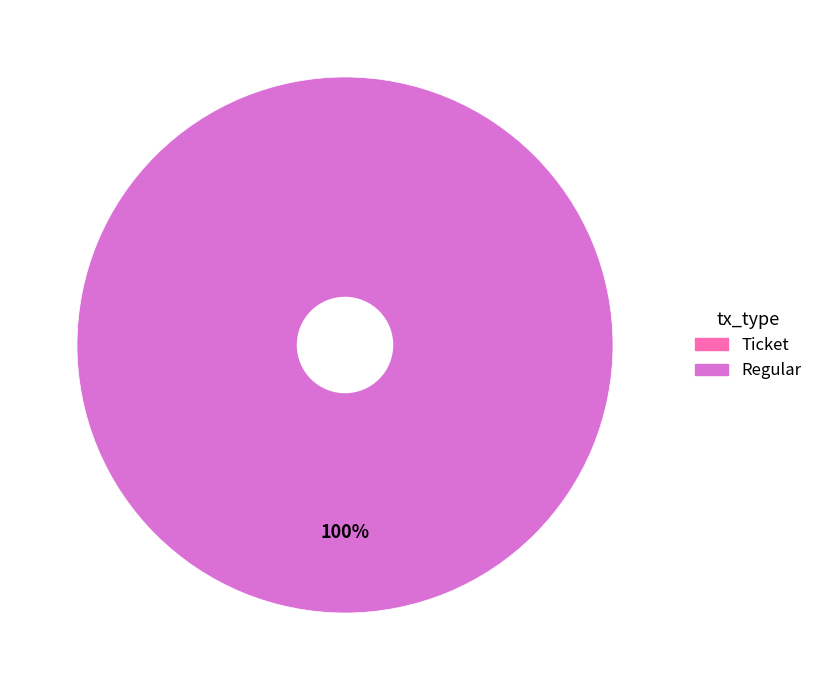

What percentage is the Regular slice, to the nearest percent?

100%